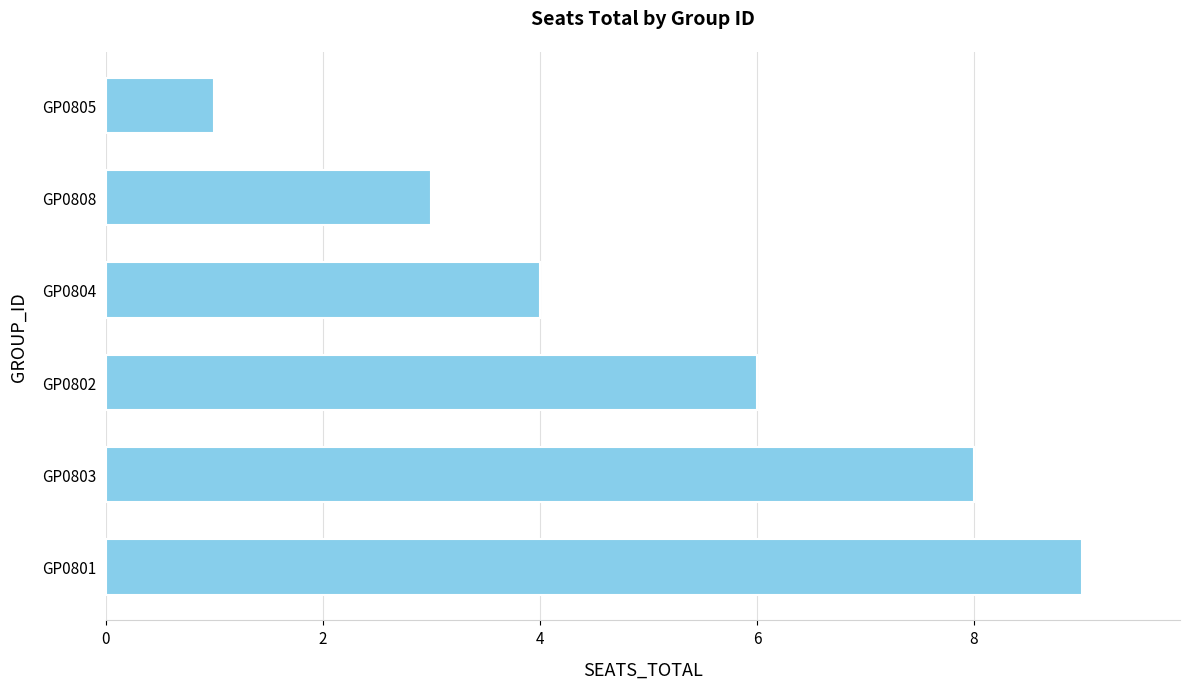

What is the maximum value shown in the chart?

9